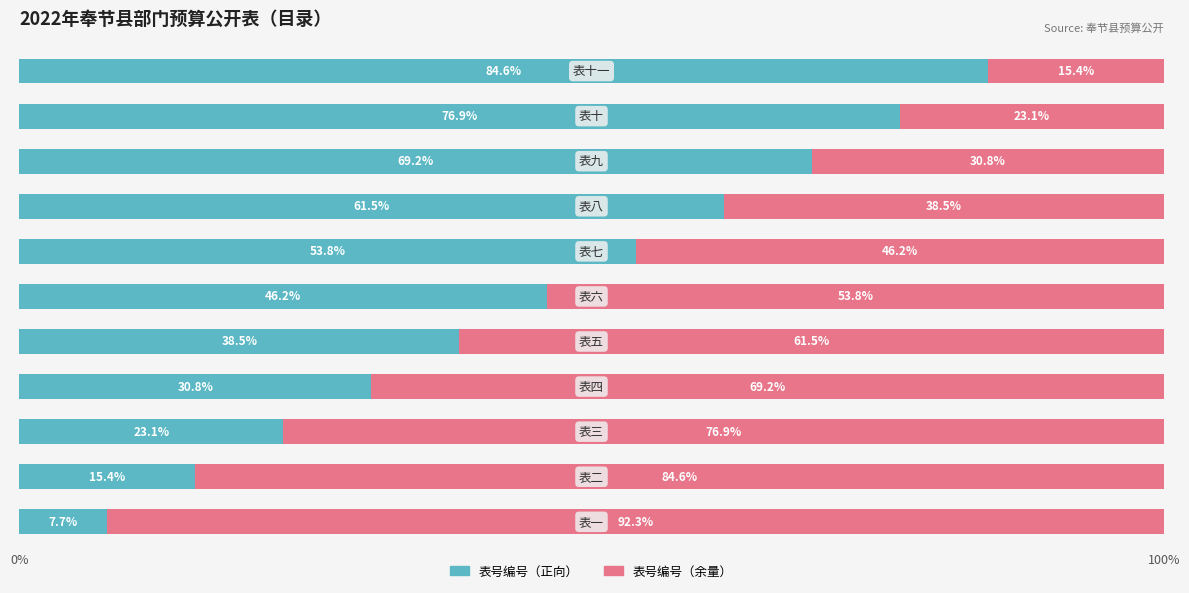

What is the difference between the maximum and minimum values in the 表号编号（正向） series?

76.9